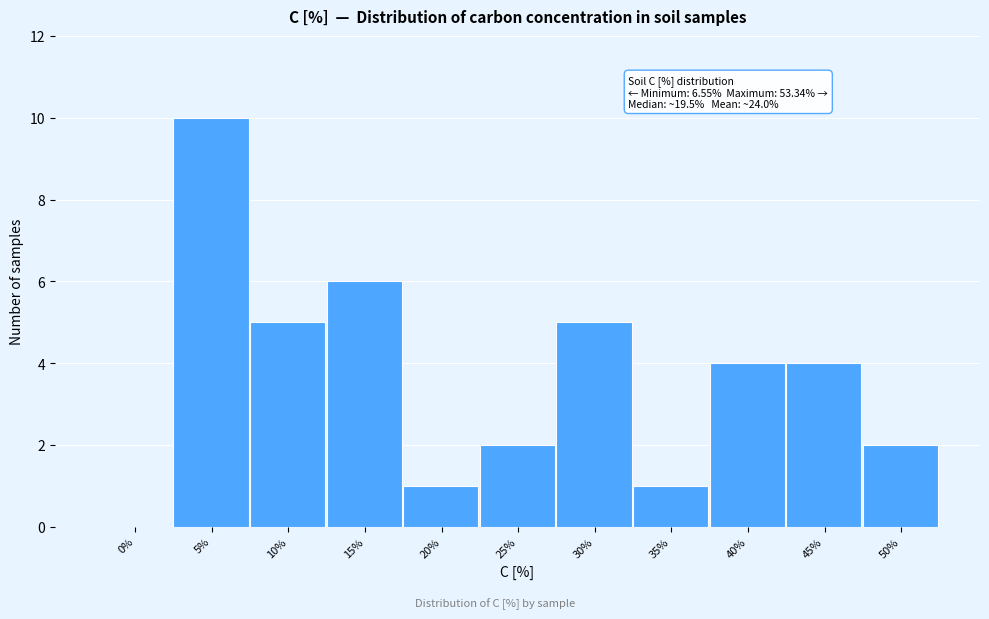

Reading right to left, list all the values displayed in this chart.

50%=2	45%=4	40%=4	35%=1	30%=5	25%=2	20%=1	15%=6	10%=5	5%=10	0%=0